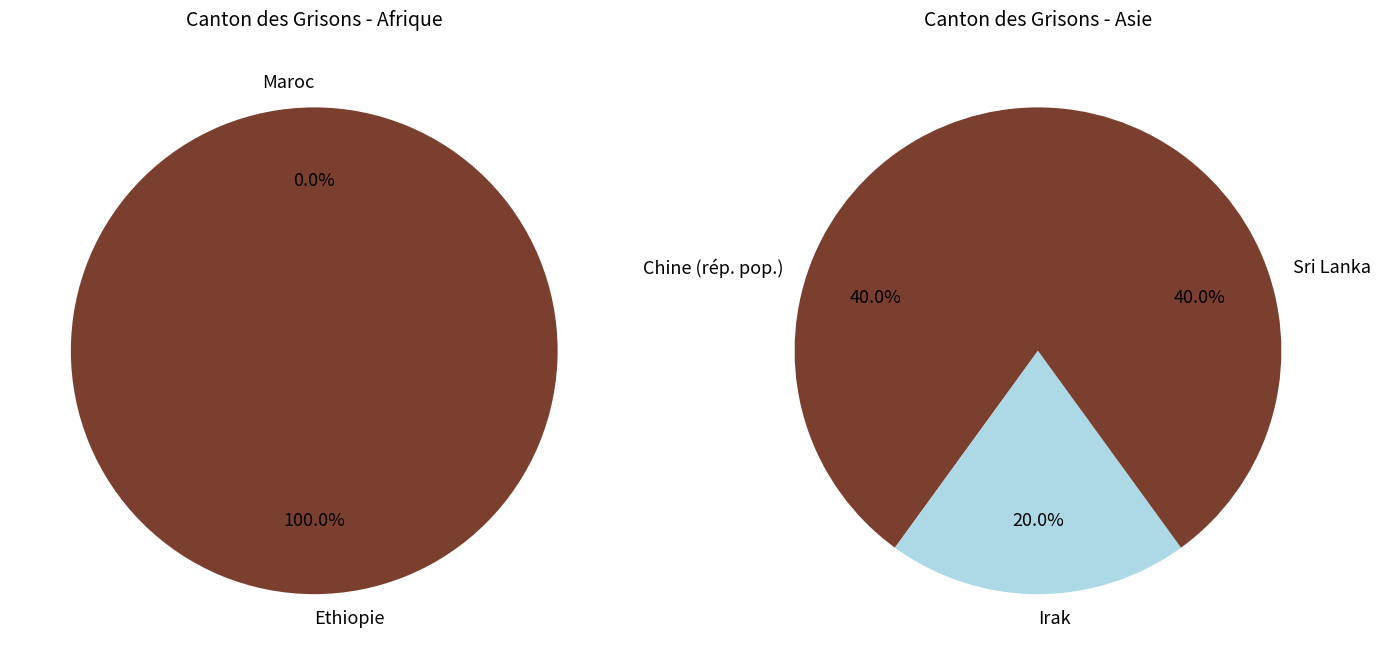

Combined, do Maroc and Irak account for over 50%?

No